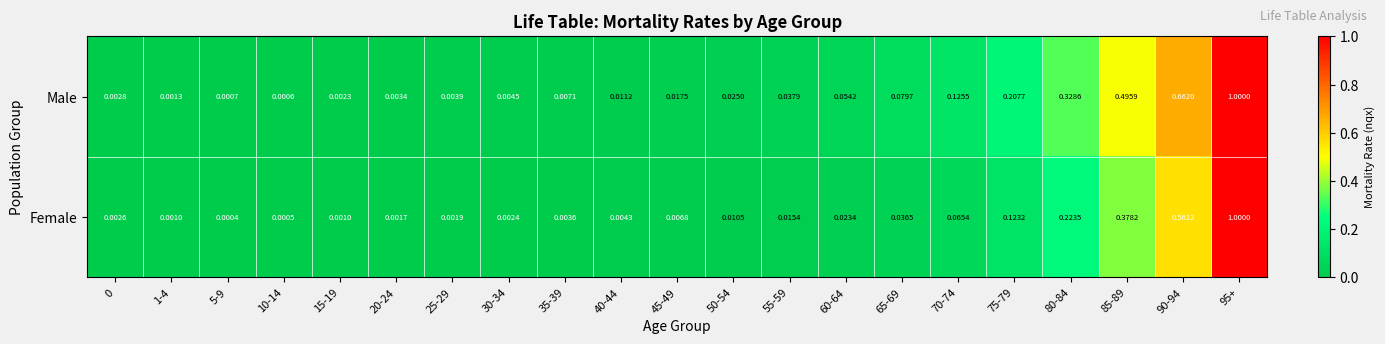

At 75-79, list the series in order from smallest to largest.

Female, Male